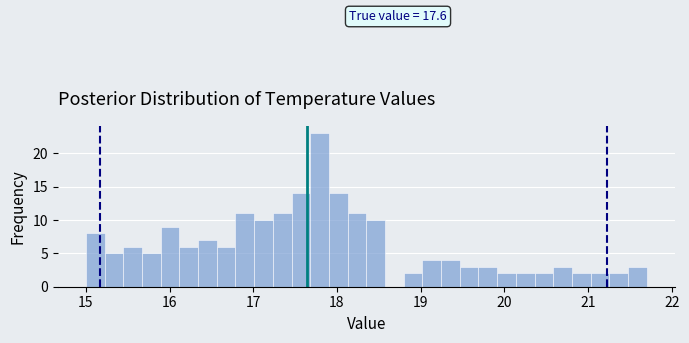

Read against the x-axis, roughly where is the centre of the tallest bar?

17.8